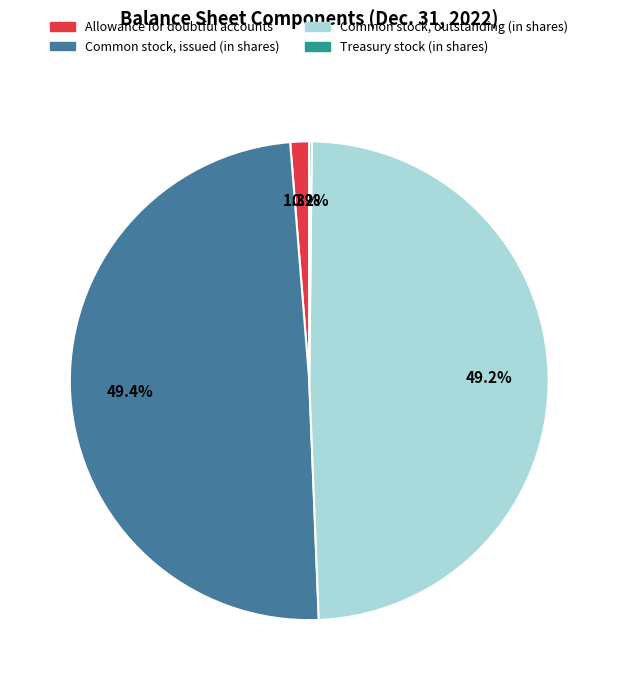

Does any single category account for the majority?

No